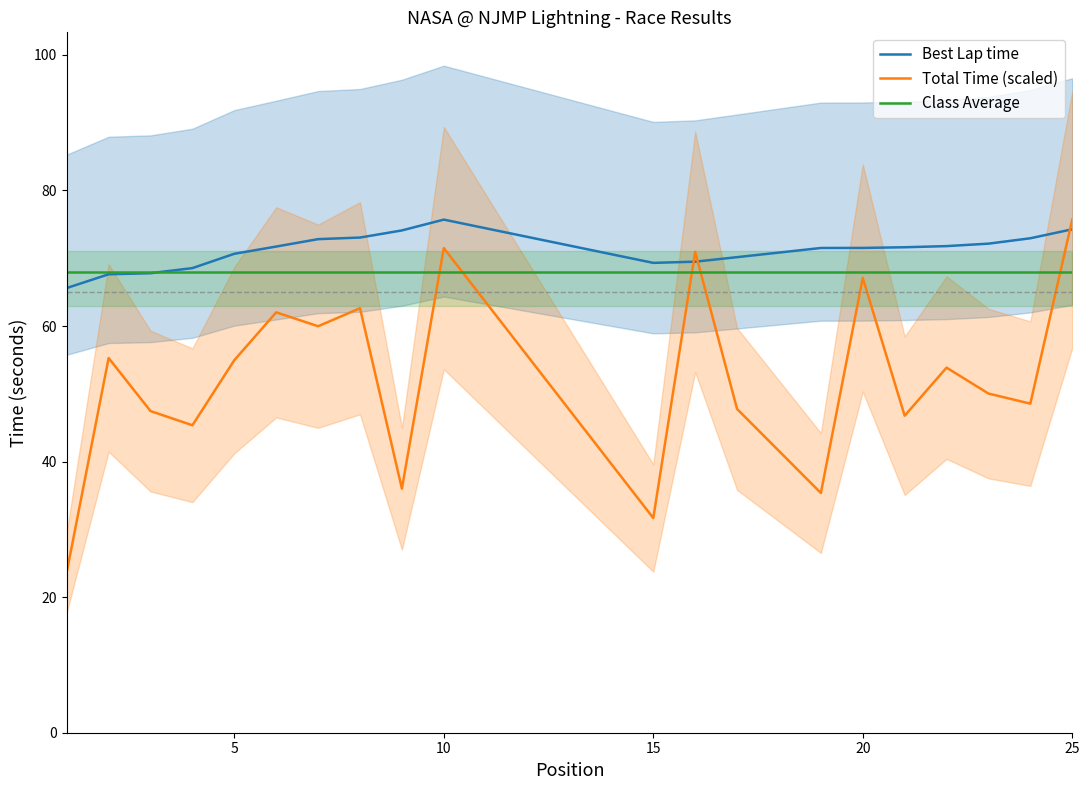

What is the minimum value for Class Average?

68.0